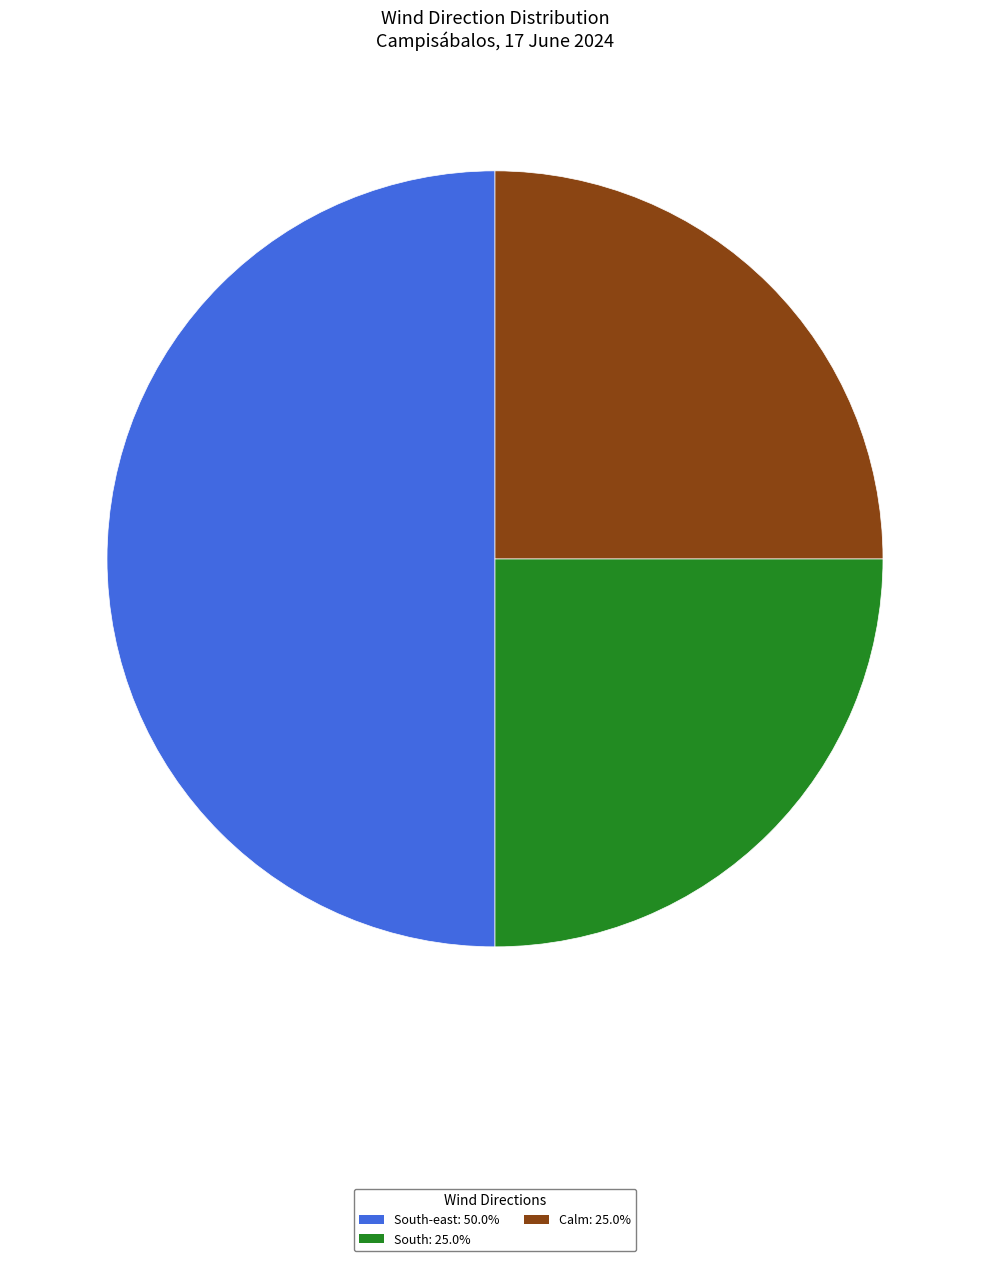

Approximately how many times larger is the value at South: 25.0% compared to South-east: 50.0%?

0.5